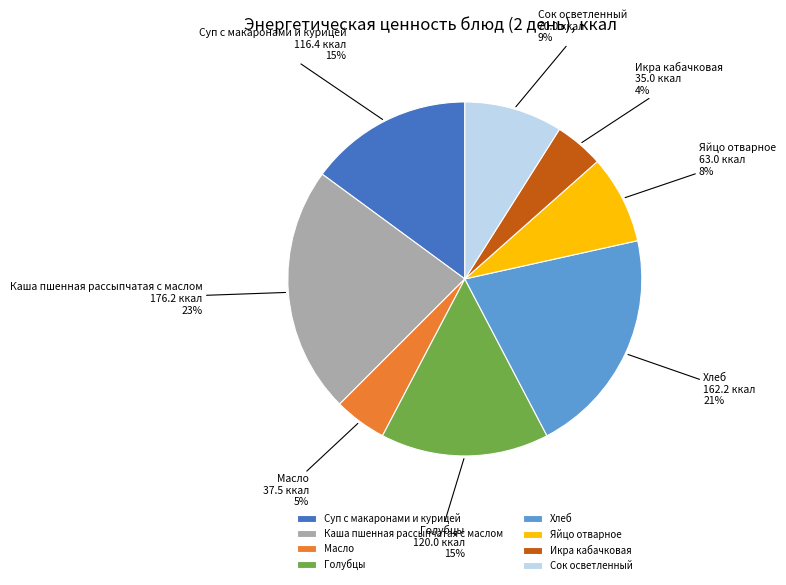

Combined, do Каша пшенная рассыпчатая с маслом and Голубцы account for over 50%?

No